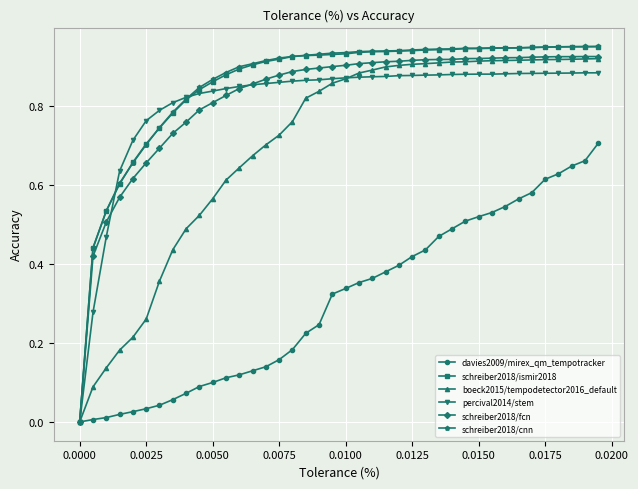

True or false: schreiber2018/fcn and schreiber2018/ismir2018 cross at least once.

False